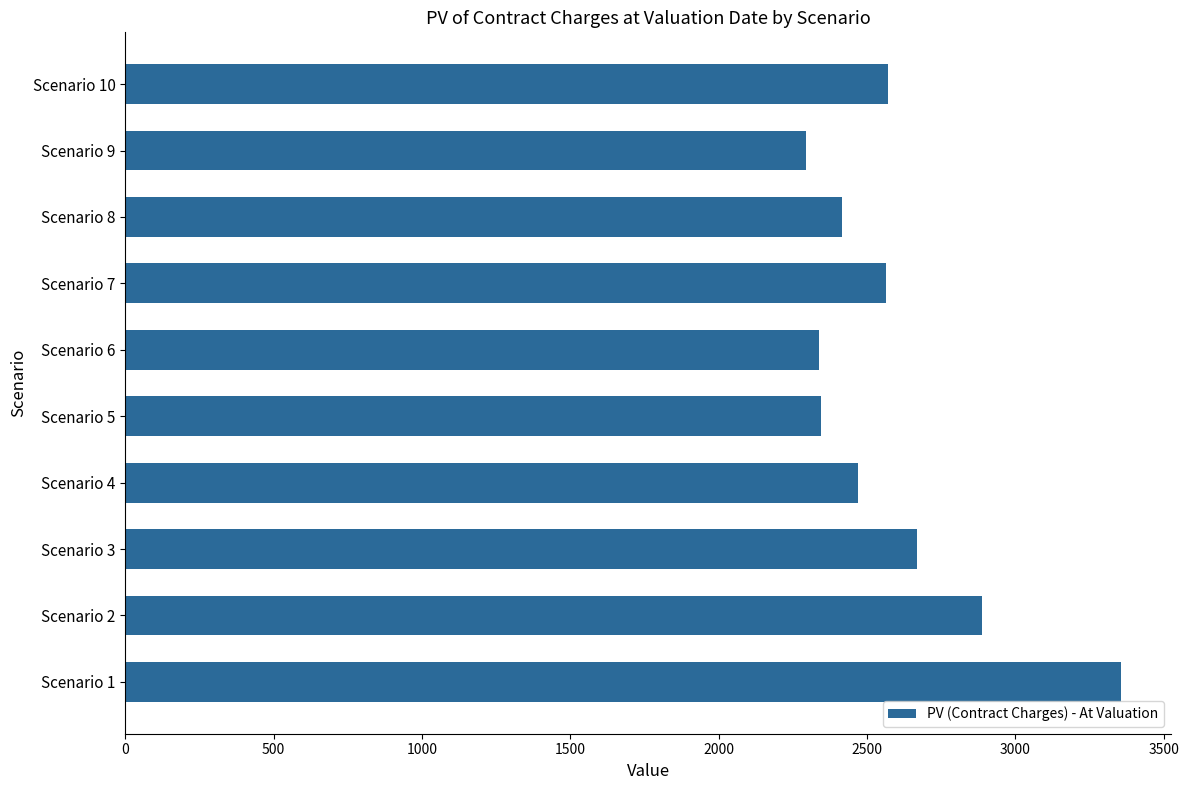

Which label corresponds to the smallest value in the chart?

Scenario 9